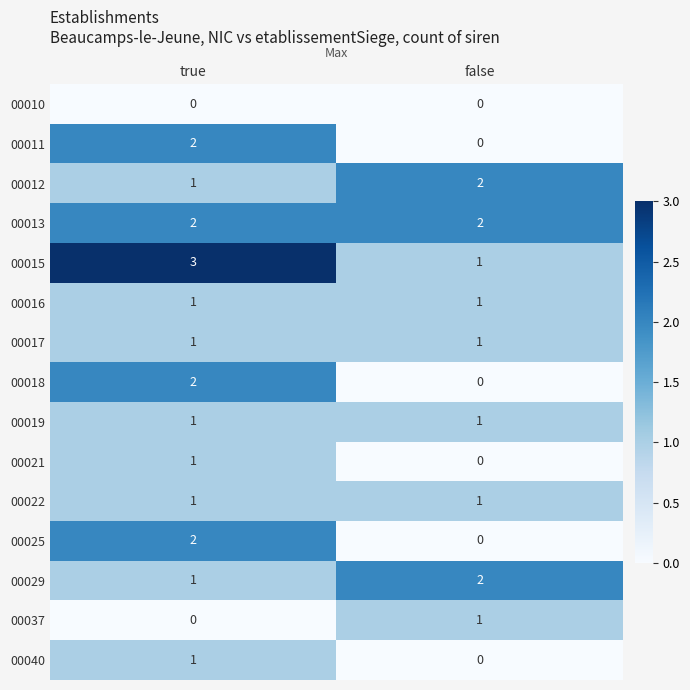

What is the maximum value shown in the chart?

3